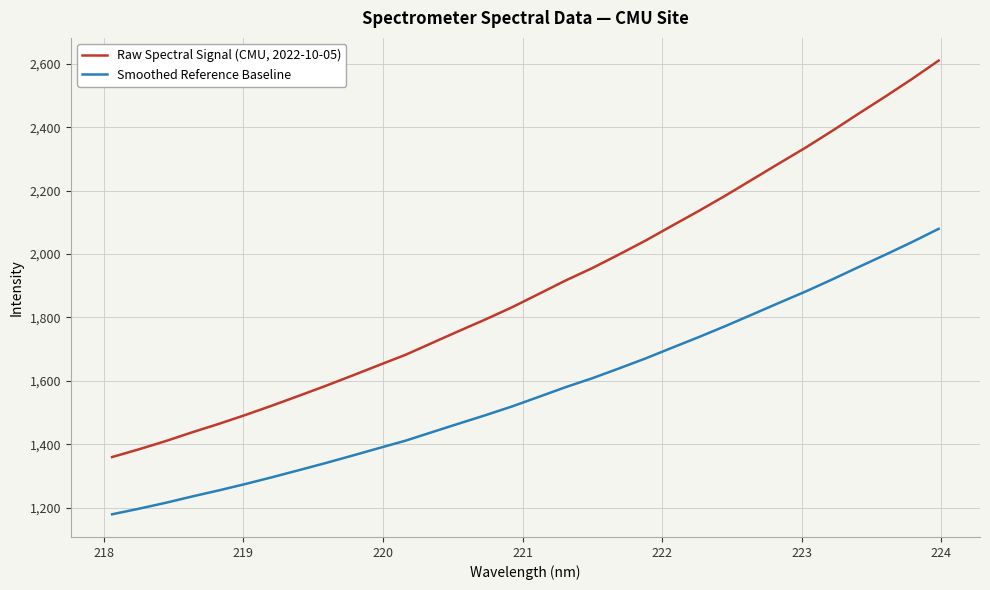

True or false: Smoothed Reference Baseline and Raw Spectral Signal (CMU, 2022-10-05) cross at least once.

False